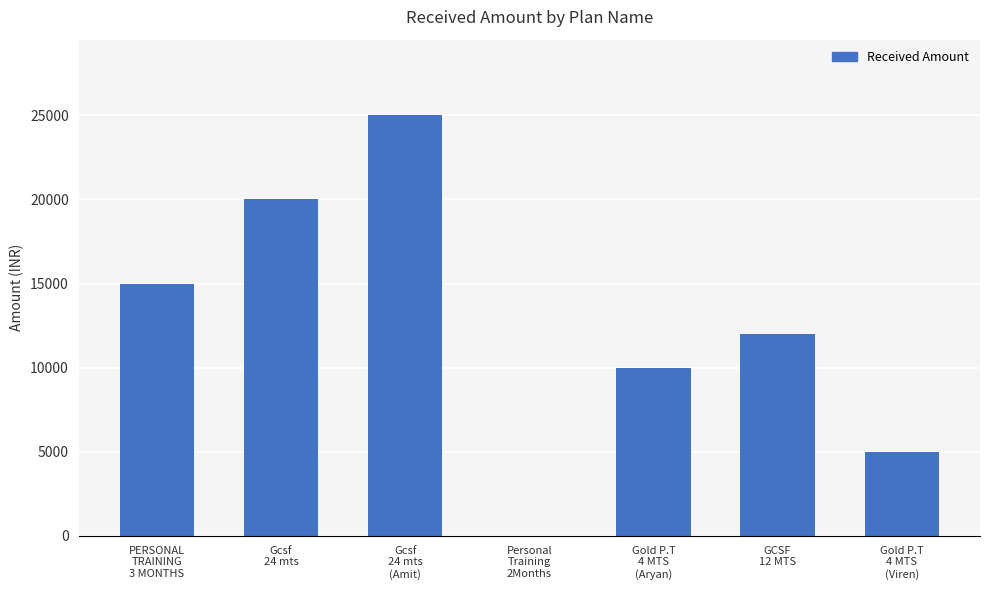

What is the maximum value shown in the chart?

24999